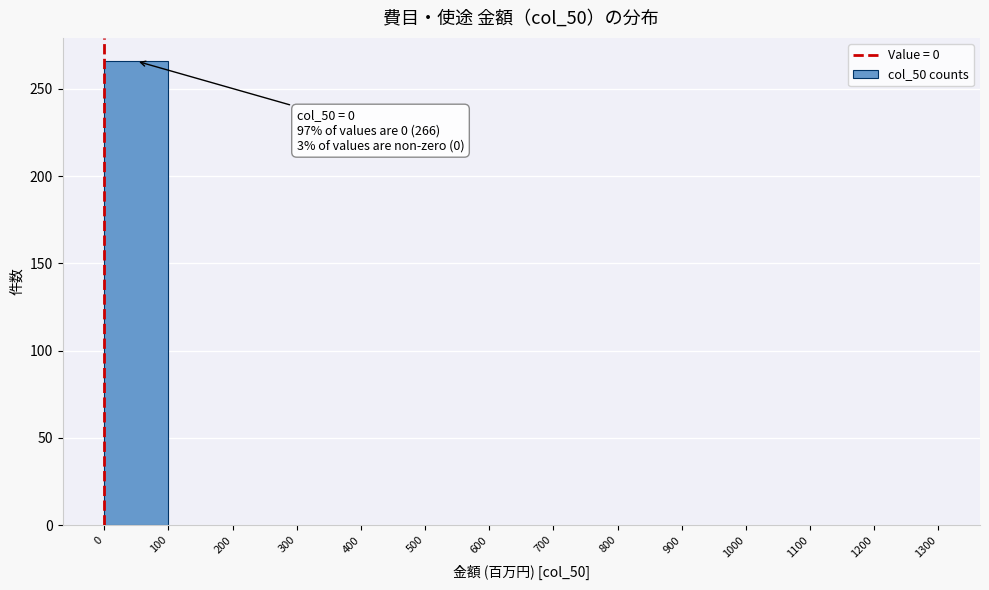

Over which range of the x-axis is the bar tallest?

0 to 100